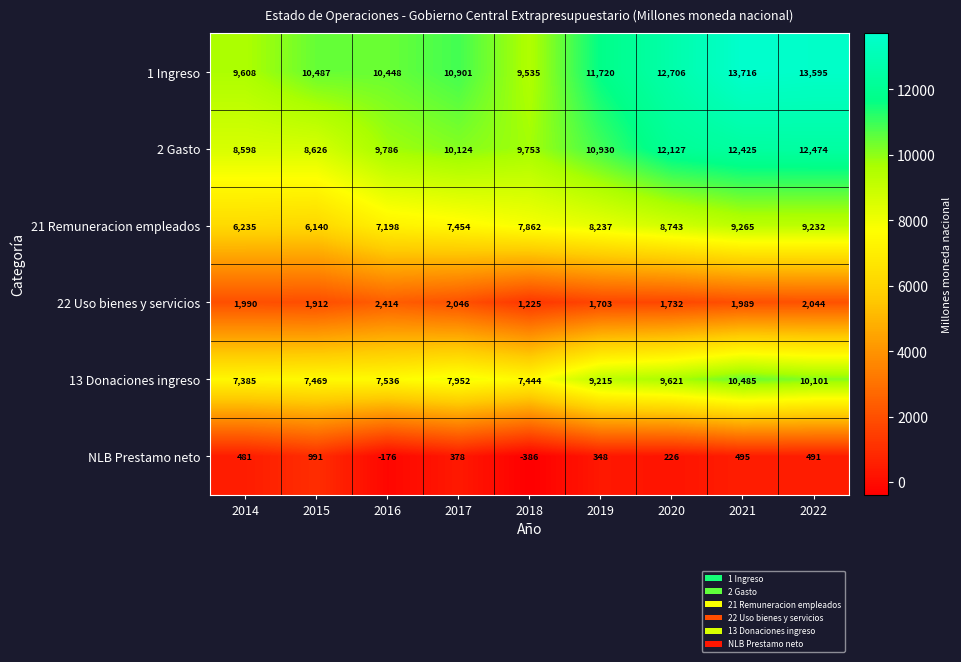

Between 2018 and 2019, which series saw the biggest shift?

1 Ingreso